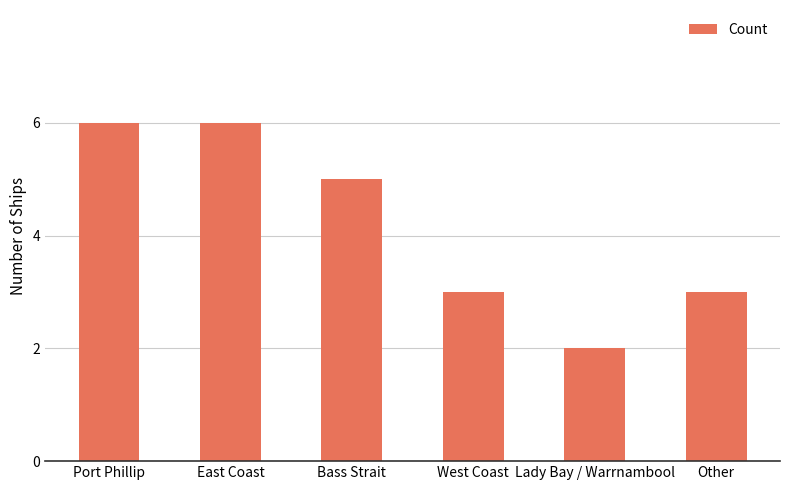

Reading left to right, transcribe all the data shown in this chart.

6	6	5	3	2	3